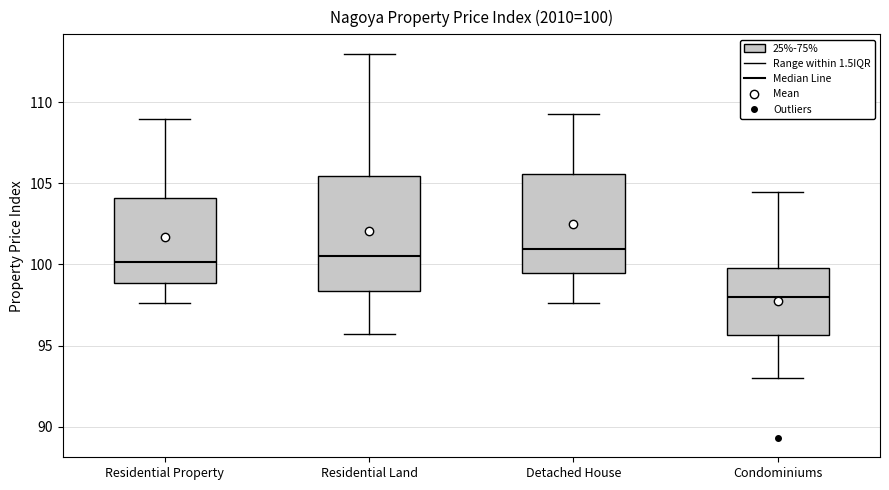

Which box's median line is the lowest?

Condominiums